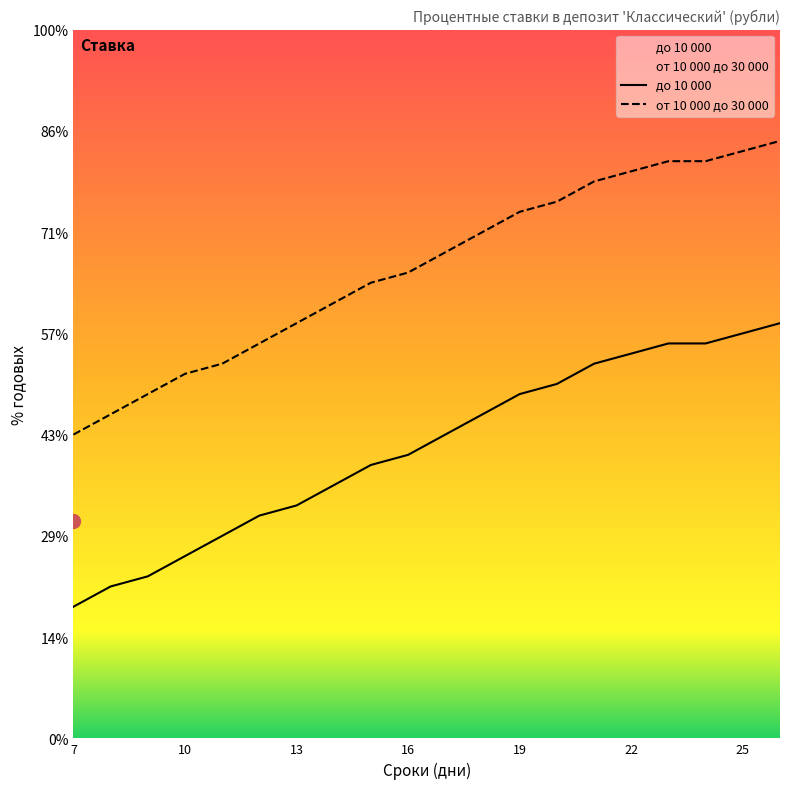

True or false: от 10 000 до 30 000 and до 10 000 cross at least once.

False